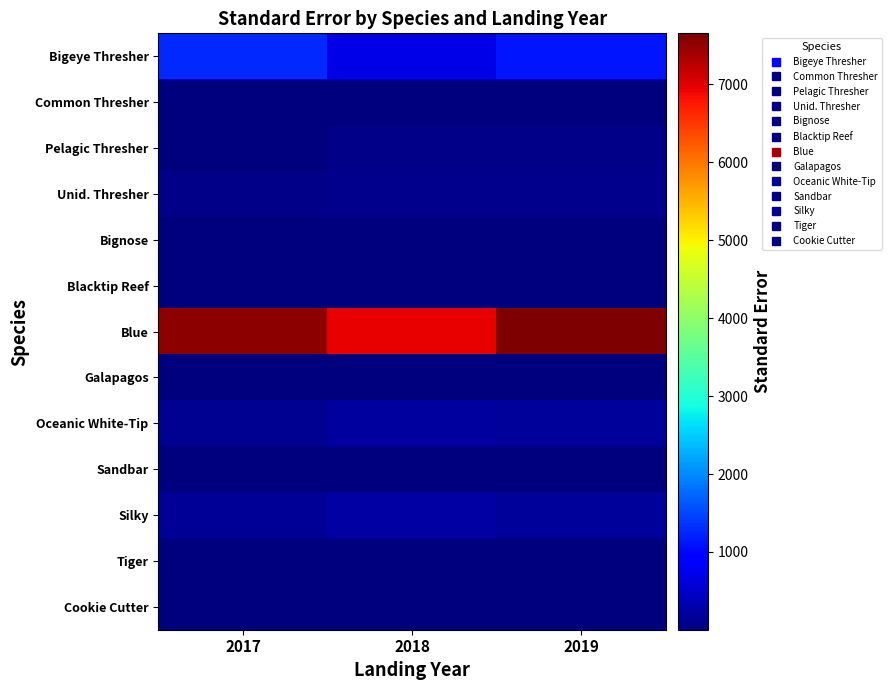

List the series in order of their peak value, lowest first.

Blacktip Reef, Cookie Cutter, Bignose, Common Thresher, Tiger, Sandbar, Galapagos, Pelagic Thresher, Unid. Thresher, Oceanic White-Tip, Silky, Bigeye Thresher, Blue